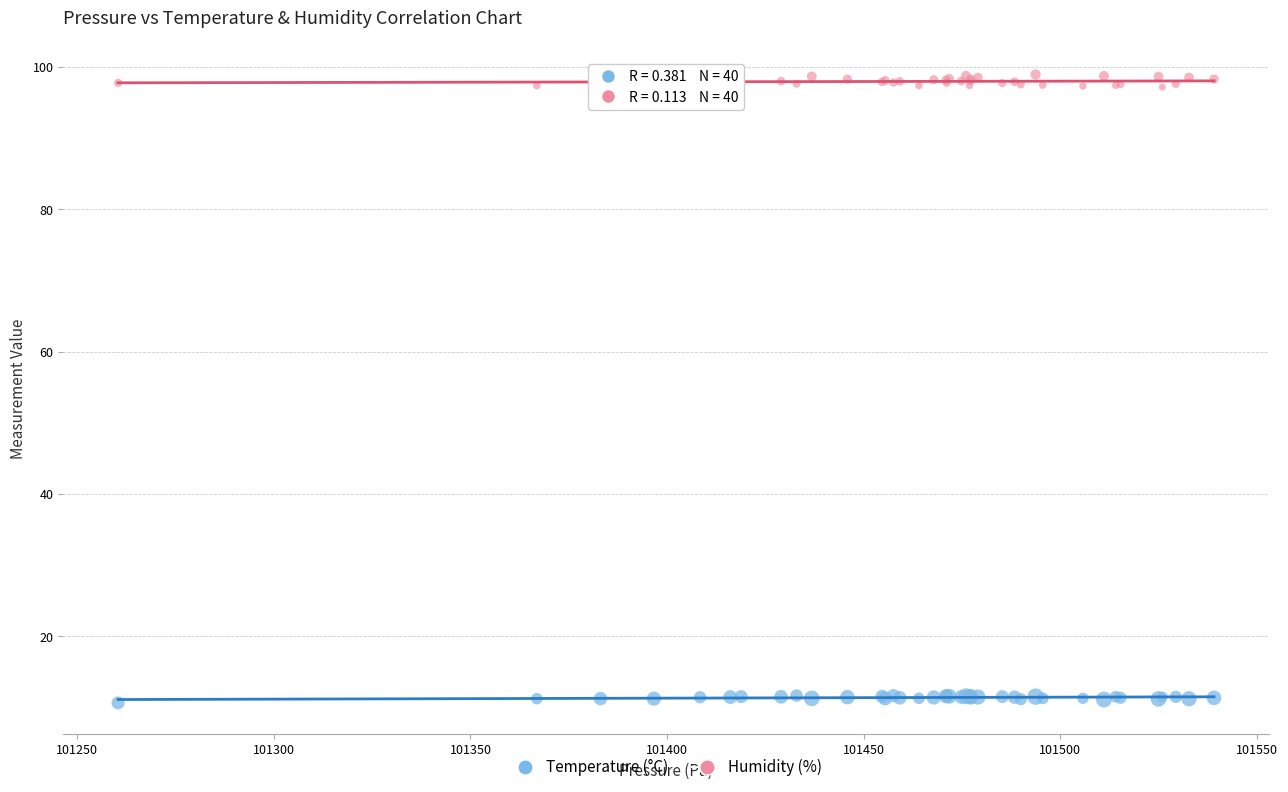

Which series reaches the maximum Y coordinate?

Humidity (%)